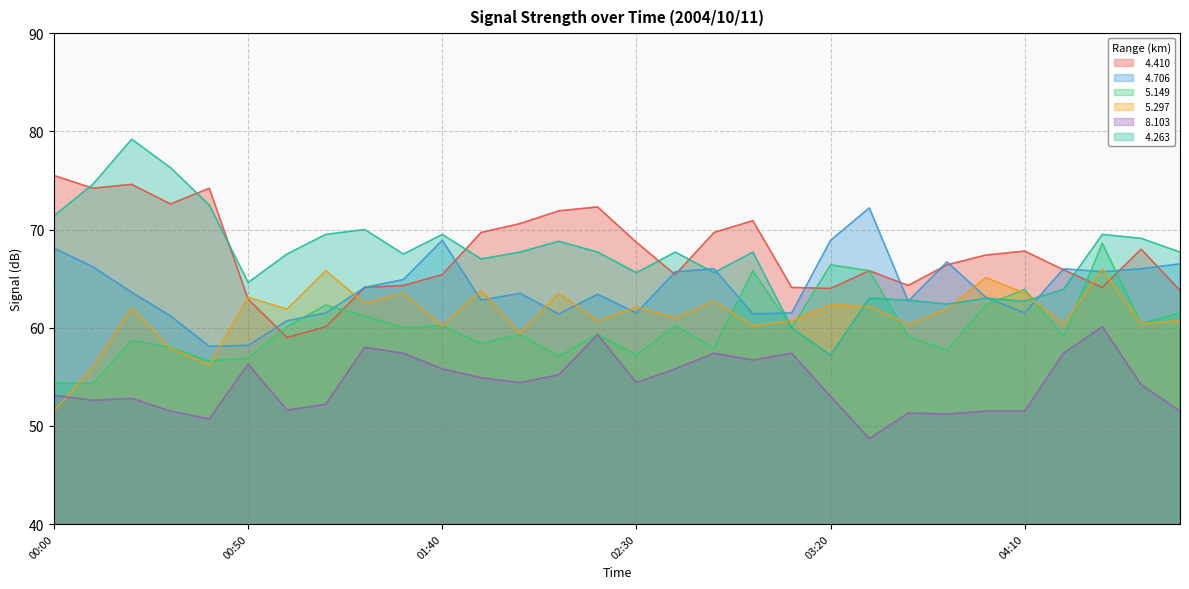

How many categories are shown in the chart?

30